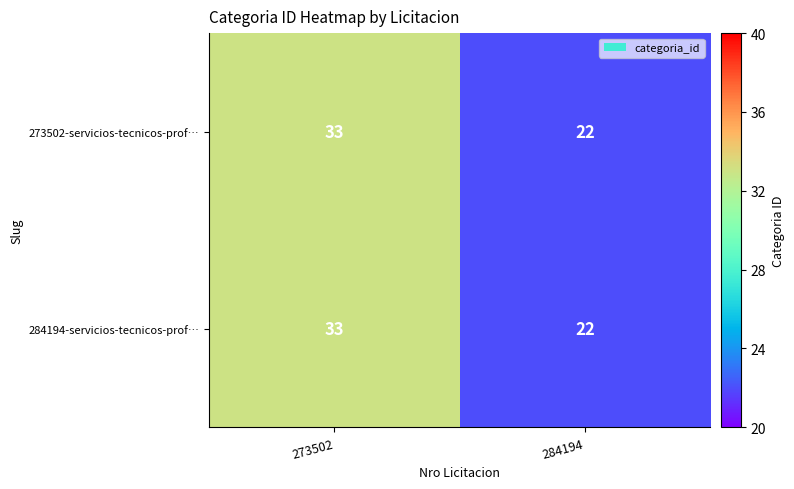

What is the sum of the 273502-servicios-tecnicos-prof… values at 284194 and 273502?

55